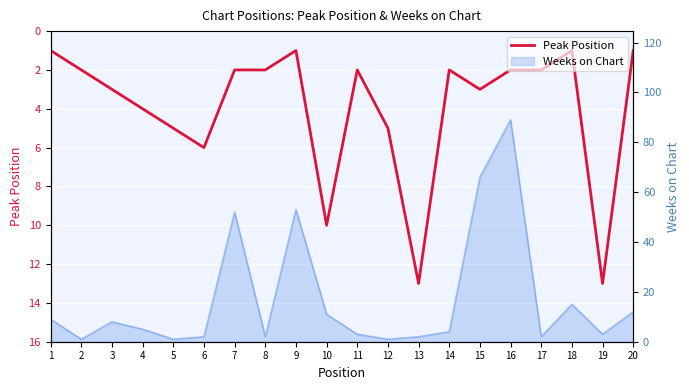

What is the maximum value shown in the chart?

13